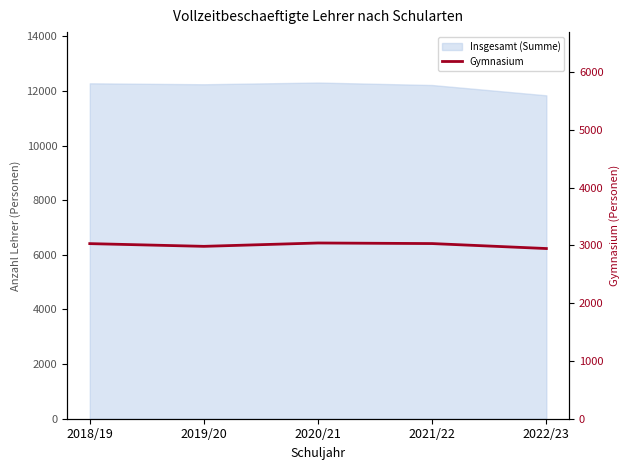

List the labels in order of value, largest first.

2020/21, 2021/22, 2018/19, 2019/20, 2022/23